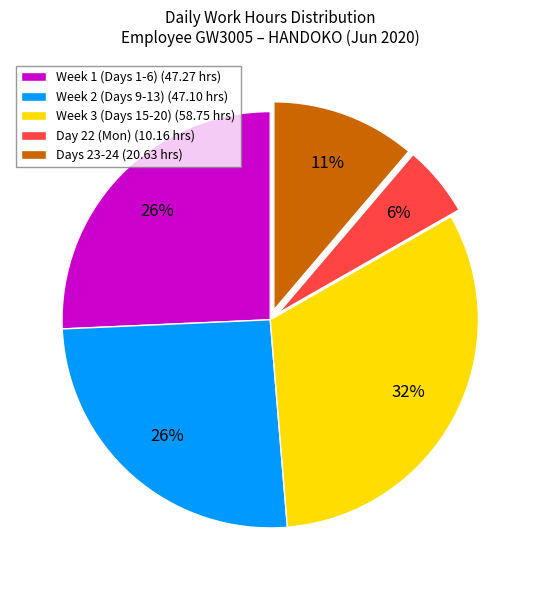

Do Week 3 (Days 15-20) (58.75 hrs) and Week 2 (Days 9-13) (47.10 hrs) together represent more than half of the pie?

Yes